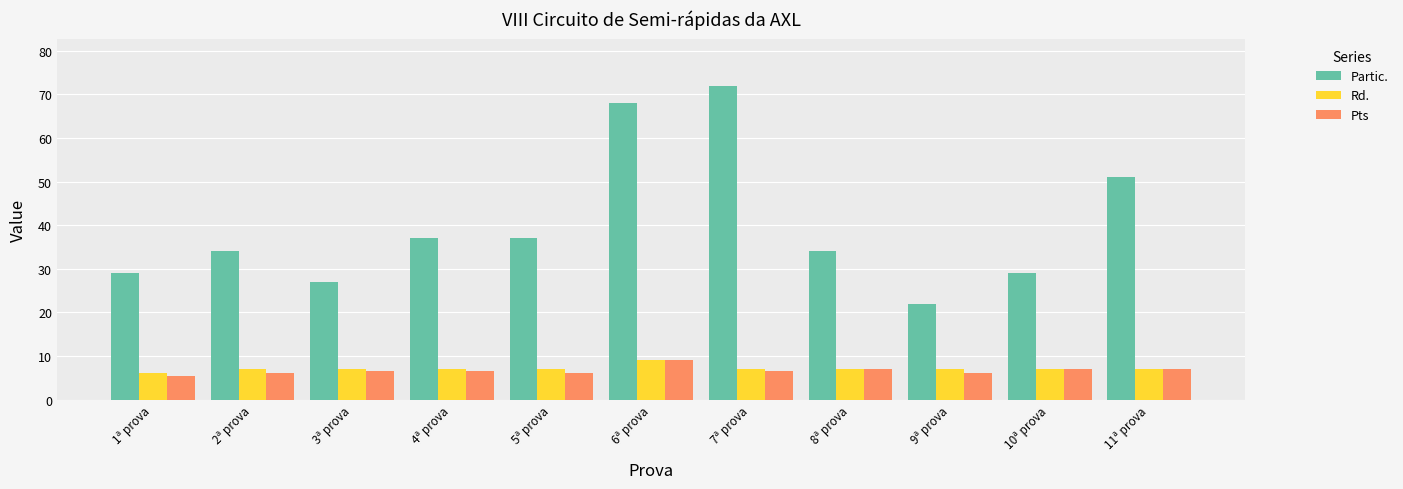

What is the sum of all Partic. values?

440.0